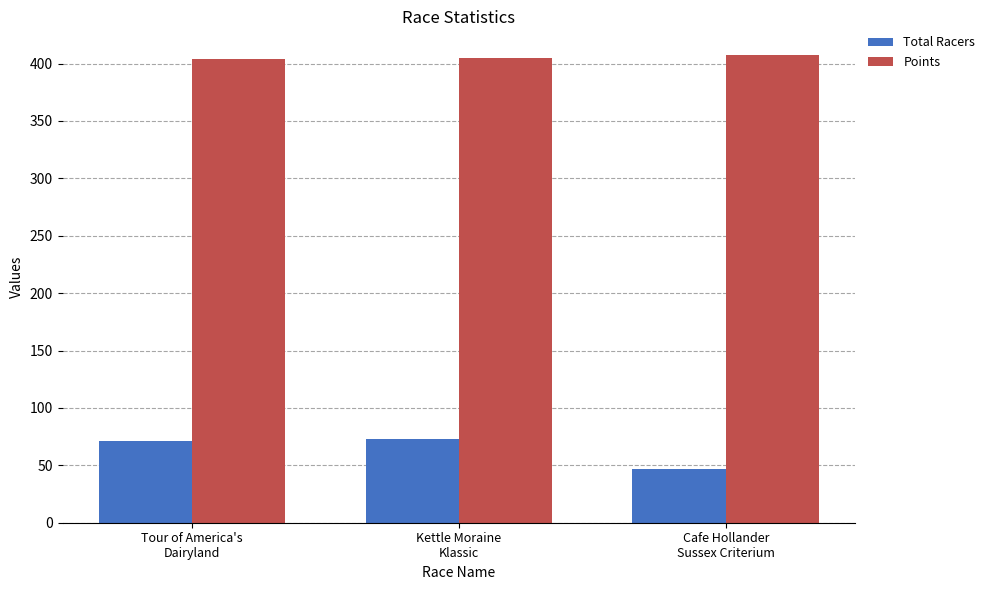

Rank the series by their maximum value, from lowest to highest.

Total Racers, Points